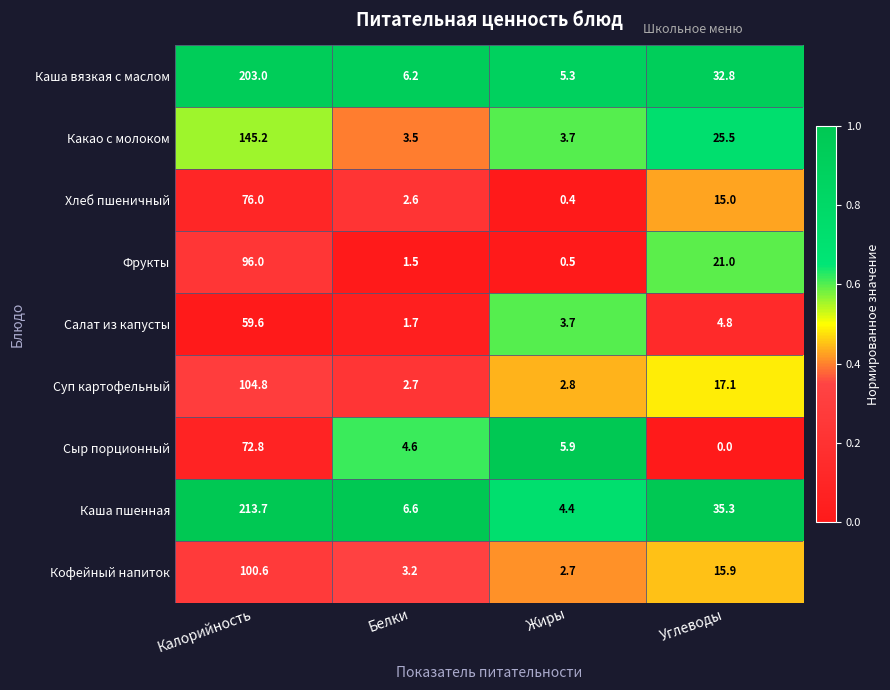

How many categories are shown in the chart?

4